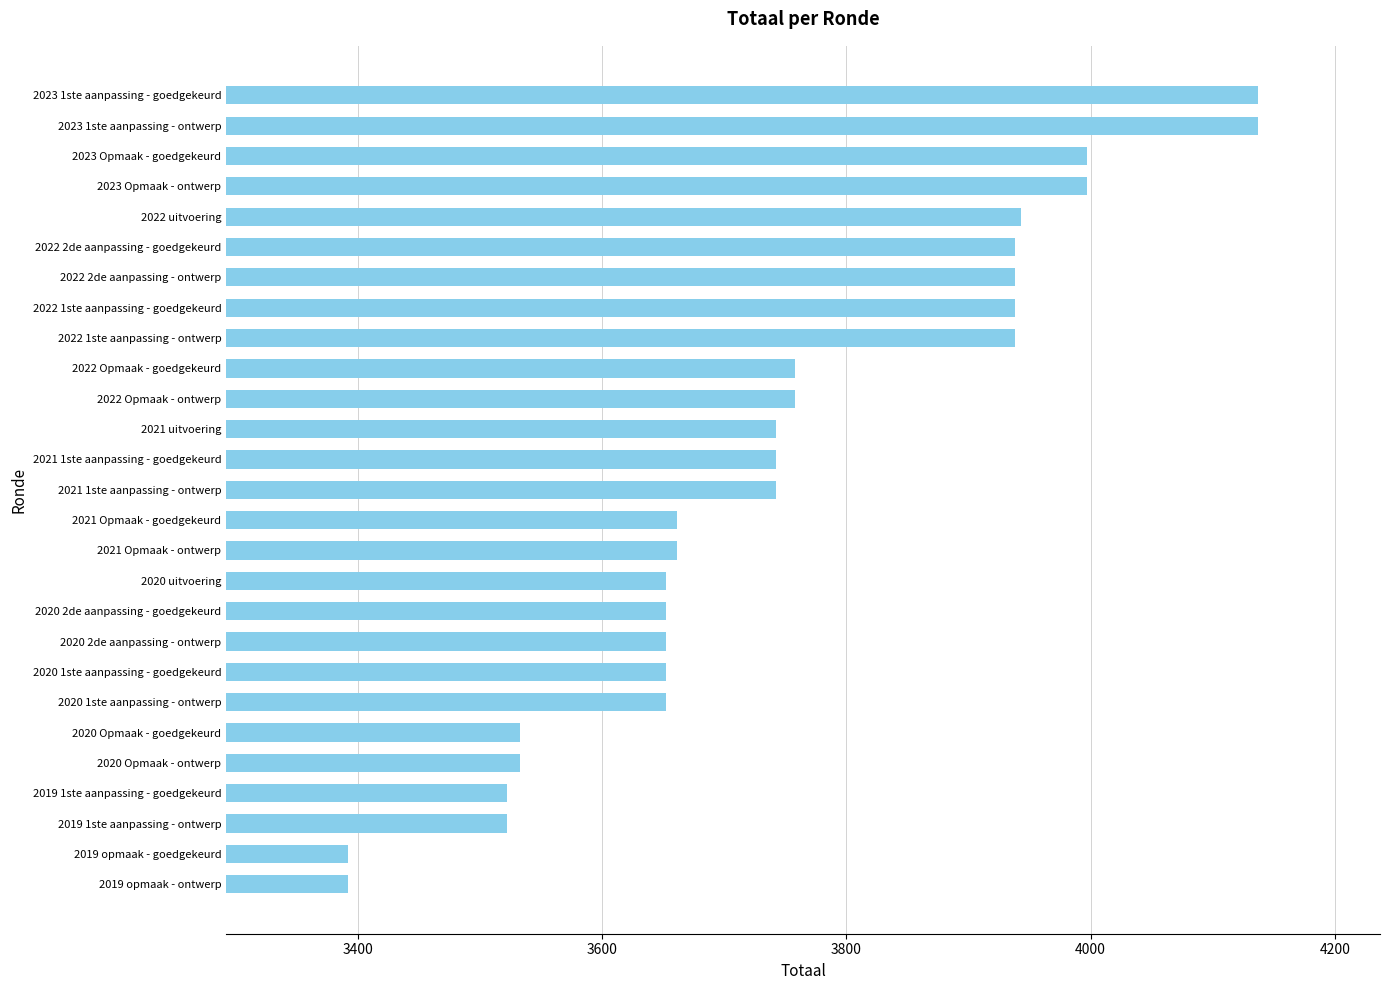

What is the change in value from 2019 opmaak - ontwerp to 2020 Opmaak - ontwerp?

+141